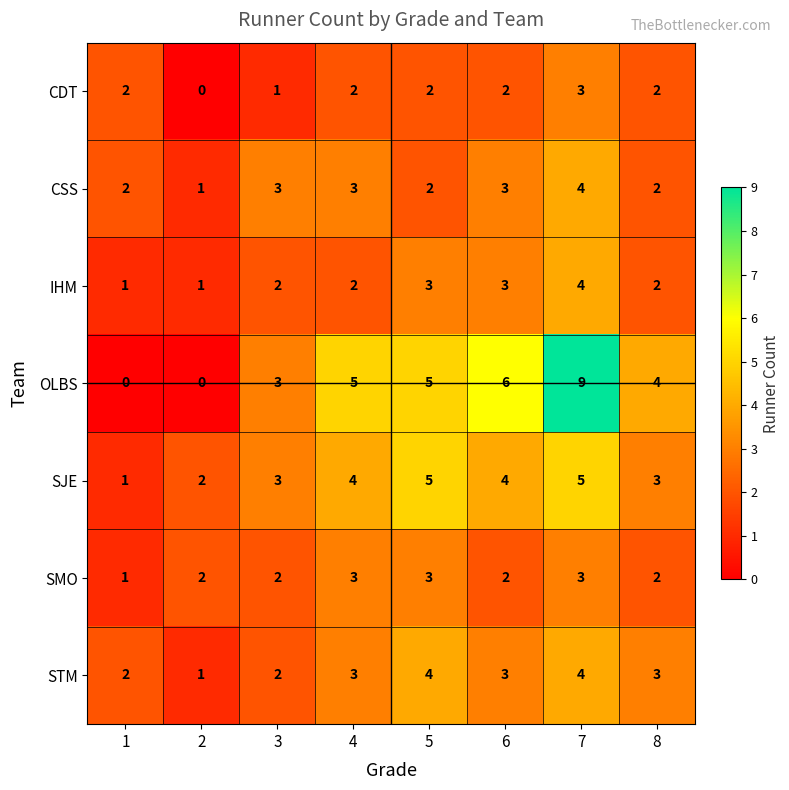

Which label corresponds to the largest value in the chart?

7